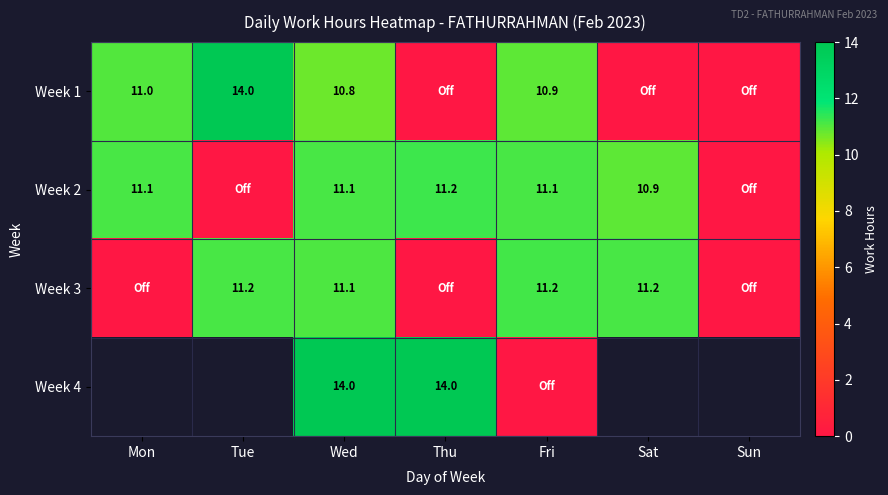

Which series has the largest range (max minus min)?

Week 1